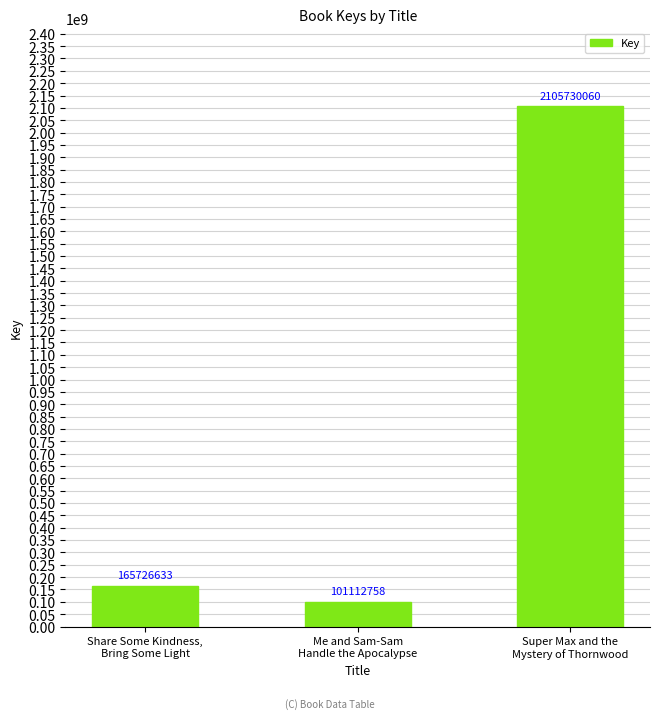

List the labels in order of value, largest first.

Super Max and the
Mystery of Thornwood, Share Some Kindness,
Bring Some Light, Me and Sam-Sam
Handle the Apocalypse